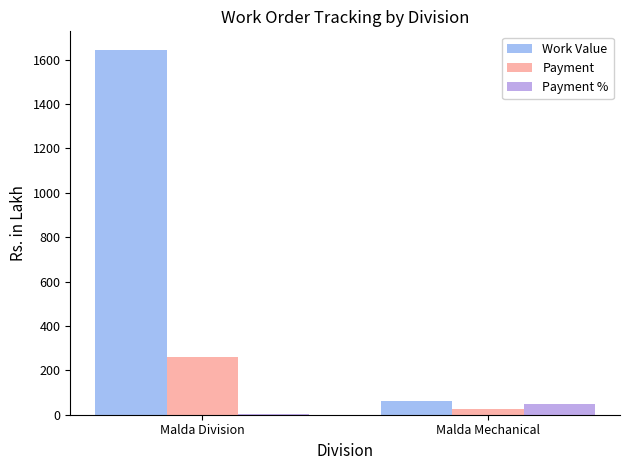

What is the maximum value shown in the chart?

1645.7